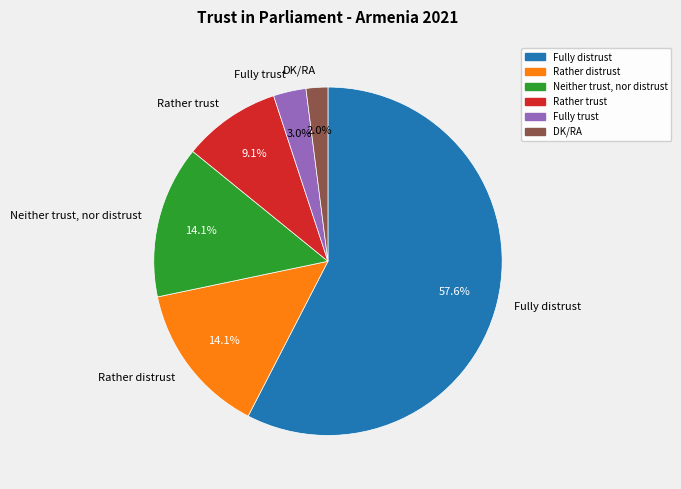

How many segments does this pie chart have?

6